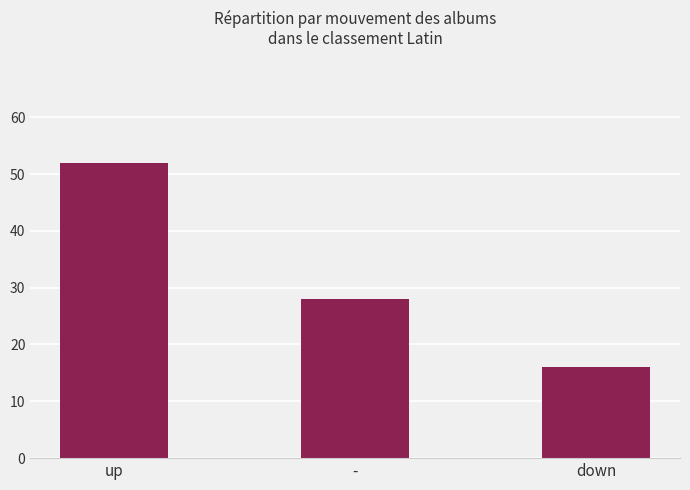

What is the ratio of the value at down to the value at up?

0.3